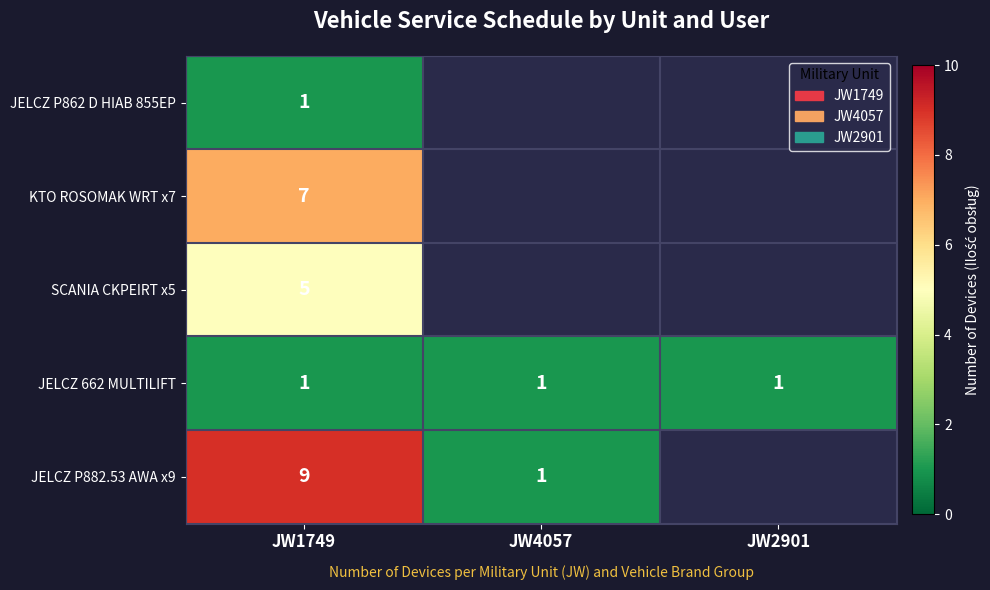

True or false: JELCZ 662 MULTILIFT has a value of 1.4 at JW4057.

False